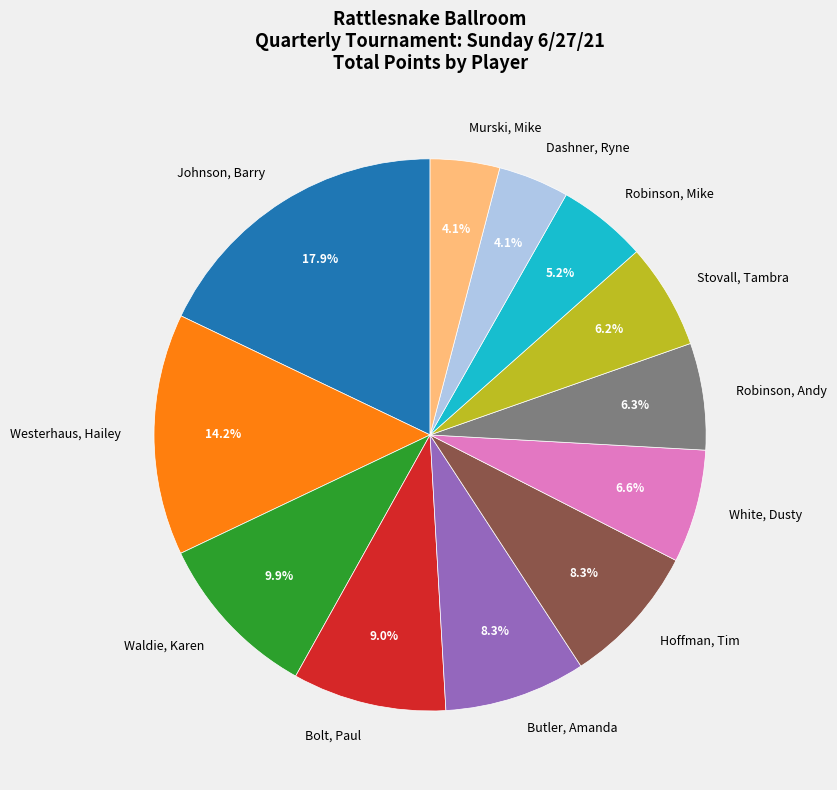

How much of the chart is everything except Johnson, Barry?

82.1%